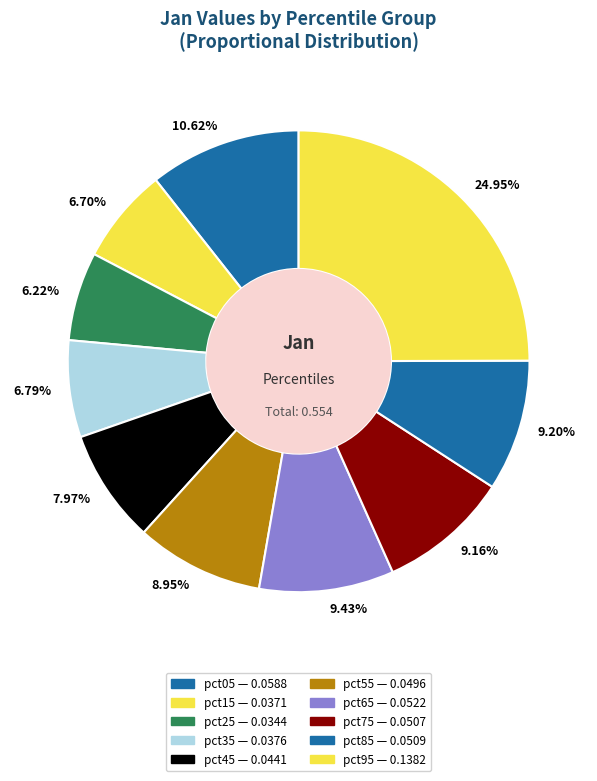

Between 9.43% and 6.22%, which is larger?

9.43%